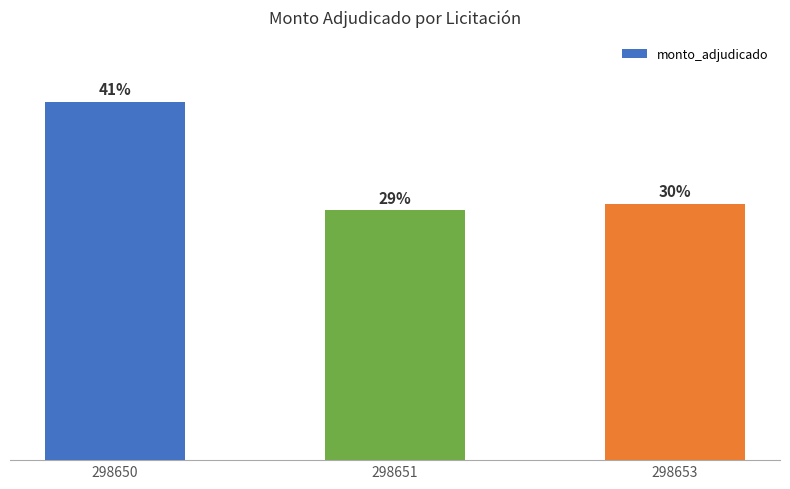

Are the bars horizontal?

No